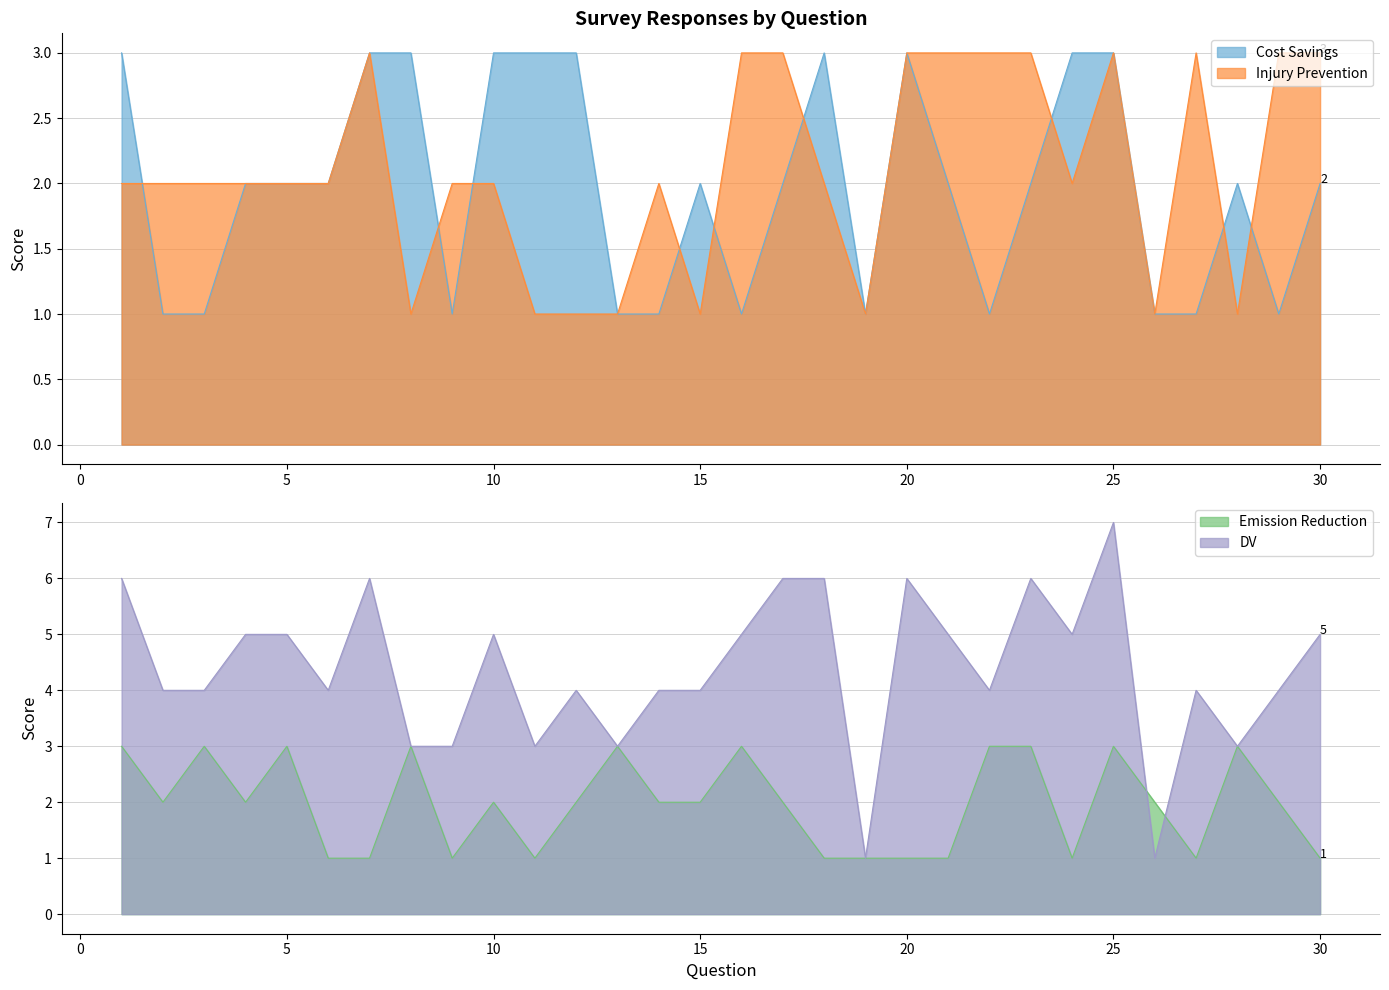

How many data points does each series have?

30